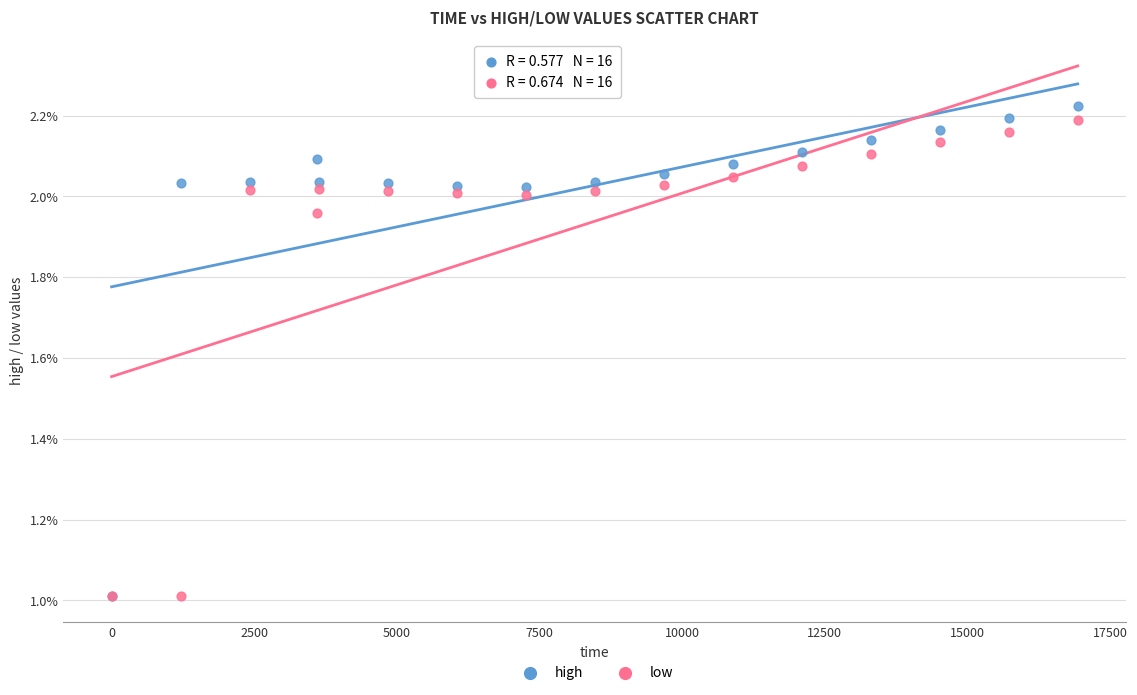

What are all the series names shown in the legend?

high, low